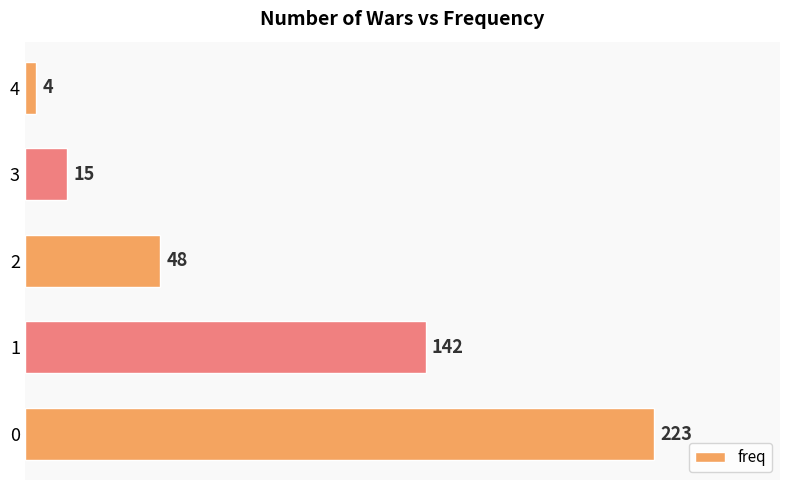

Does the chart contain stacked bars?

No